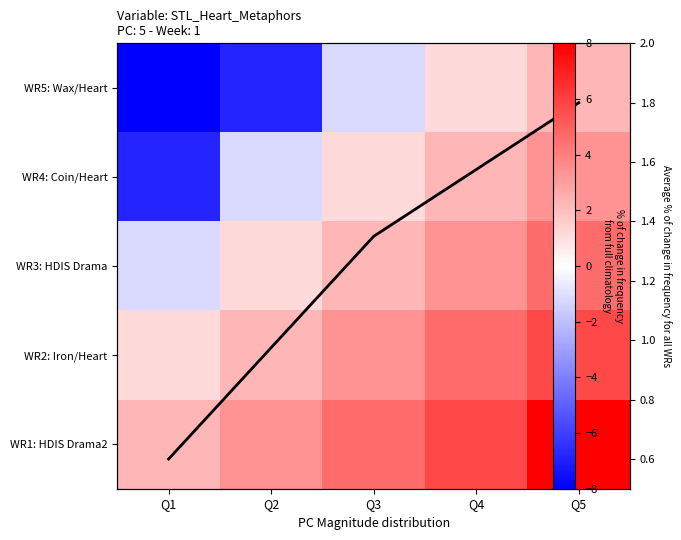

At how many categories does at least one series exceed -7?

5